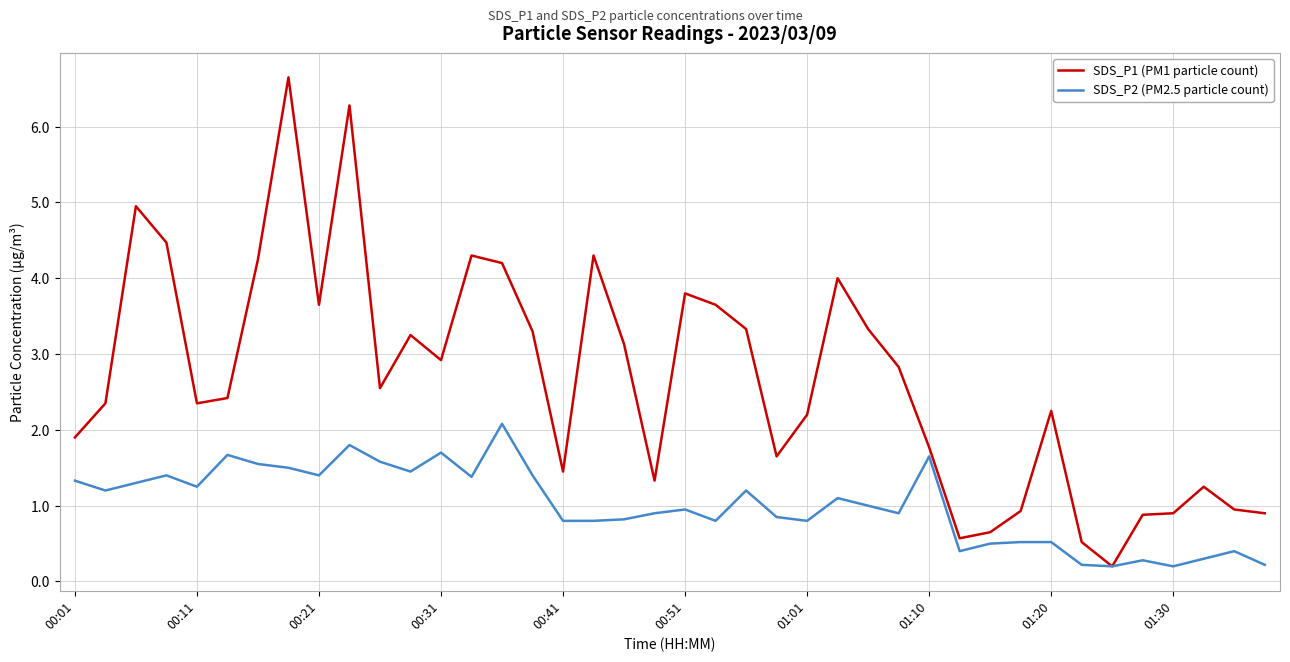

Which series has the largest total across all categories?

SDS_P1 (PM1 particle count)